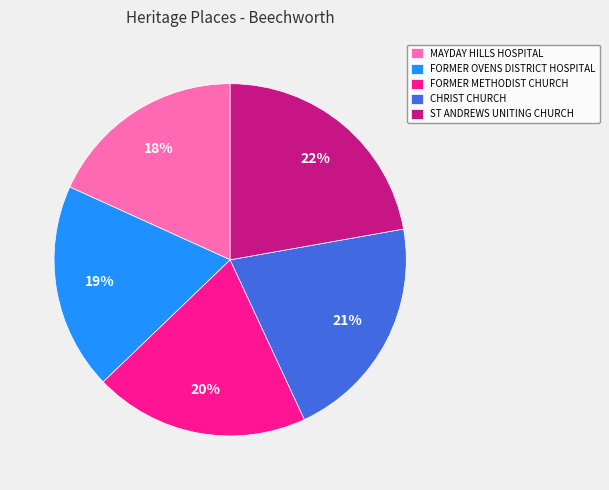

What is the largest slice in the pie chart?

ST ANDREWS UNITING CHURCH